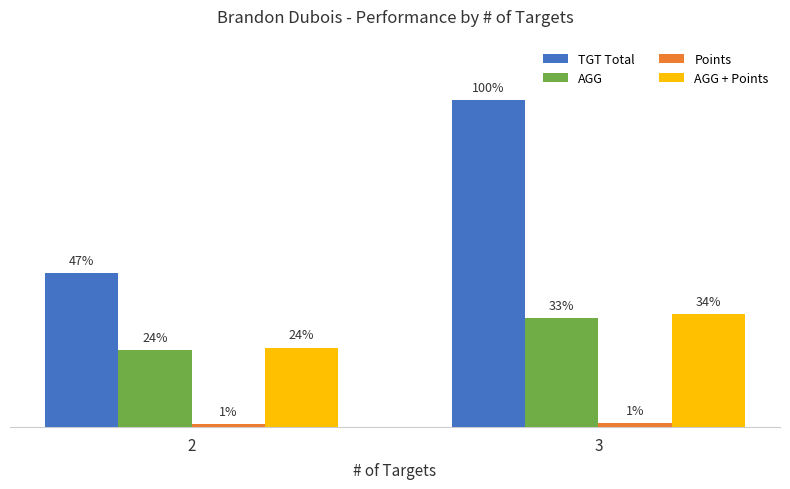

Rank the series at 2 from lowest to highest value.

Points, AGG, AGG + Points, TGT Total